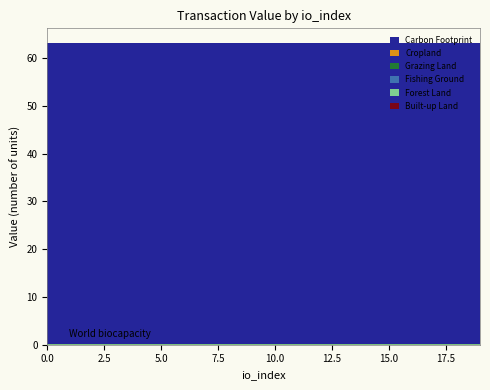

Reading left to right, what are all the values shown in this chart?

Built-up Land: io_index_0=0.0	io_index_1=0.0	io_index_2=0.0	io_index_3=0.0	io_index_4=0.0	io_index_5=0.0	io_index_6=0.0	io_index_7=0.0	io_index_8=0.0	io_index_9=0.0	io_index_10=0.0	io_index_11=0.0	io_index_12=0.0	io_index_13=0.0	io_index_14=0.0	io_index_15=0.0	io_index_16=0.0	io_index_17=0.0	io_index_18=0.0	io_index_19=0.0
Forest Land: io_index_0=0.0	io_index_1=0.0	io_index_2=0.0	io_index_3=0.0	io_index_4=0.0	io_index_5=0.0	io_index_6=0.0	io_index_7=0.0	io_index_8=0.0	io_index_9=0.0	io_index_10=0.0	io_index_11=0.0	io_index_12=0.0	io_index_13=0.0	io_index_14=0.0	io_index_15=0.0	io_index_16=0.0	io_index_17=0.0	io_index_18=0.0	io_index_19=0.0
Fishing Ground: io_index_0=0.0	io_index_1=0.0	io_index_2=0.0	io_index_3=0.0	io_index_4=0.0	io_index_5=0.0	io_index_6=0.0	io_index_7=0.0	io_index_8=0.0	io_index_9=0.0	io_index_10=0.0	io_index_11=0.0	io_index_12=0.0	io_index_13=0.0	io_index_14=0.0	io_index_15=0.0	io_index_16=0.0	io_index_17=0.0	io_index_18=0.0	io_index_19=0.0
Grazing Land: io_index_0=0.0	io_index_1=0.0	io_index_2=0.0	io_index_3=0.0	io_index_4=0.0	io_index_5=0.0	io_index_6=0.0	io_index_7=0.0	io_index_8=0.0	io_index_9=0.0	io_index_10=0.0	io_index_11=0.0	io_index_12=0.0	io_index_13=0.0	io_index_14=0.0	io_index_15=0.0	io_index_16=0.0	io_index_17=0.0	io_index_18=0.0	io_index_19=0.0
Cropland: io_index_0=0.0	io_index_1=0.0	io_index_2=0.0	io_index_3=0.0	io_index_4=0.0	io_index_5=0.0	io_index_6=0.0	io_index_7=0.0	io_index_8=0.0	io_index_9=0.0	io_index_10=0.0	io_index_11=0.0	io_index_12=0.0	io_index_13=0.0	io_index_14=0.0	io_index_15=0.0	io_index_16=0.0	io_index_17=0.0	io_index_18=0.0	io_index_19=0.0
Carbon Footprint: io_index_0=62.9	io_index_1=62.9	io_index_2=62.9	io_index_3=62.9	io_index_4=62.9	io_index_5=62.9	io_index_6=62.9	io_index_7=62.9	io_index_8=62.9	io_index_9=62.9	io_index_10=62.9	io_index_11=62.9	io_index_12=62.9	io_index_13=62.9	io_index_14=62.9	io_index_15=62.9	io_index_16=62.9	io_index_17=62.9	io_index_18=62.9	io_index_19=62.9